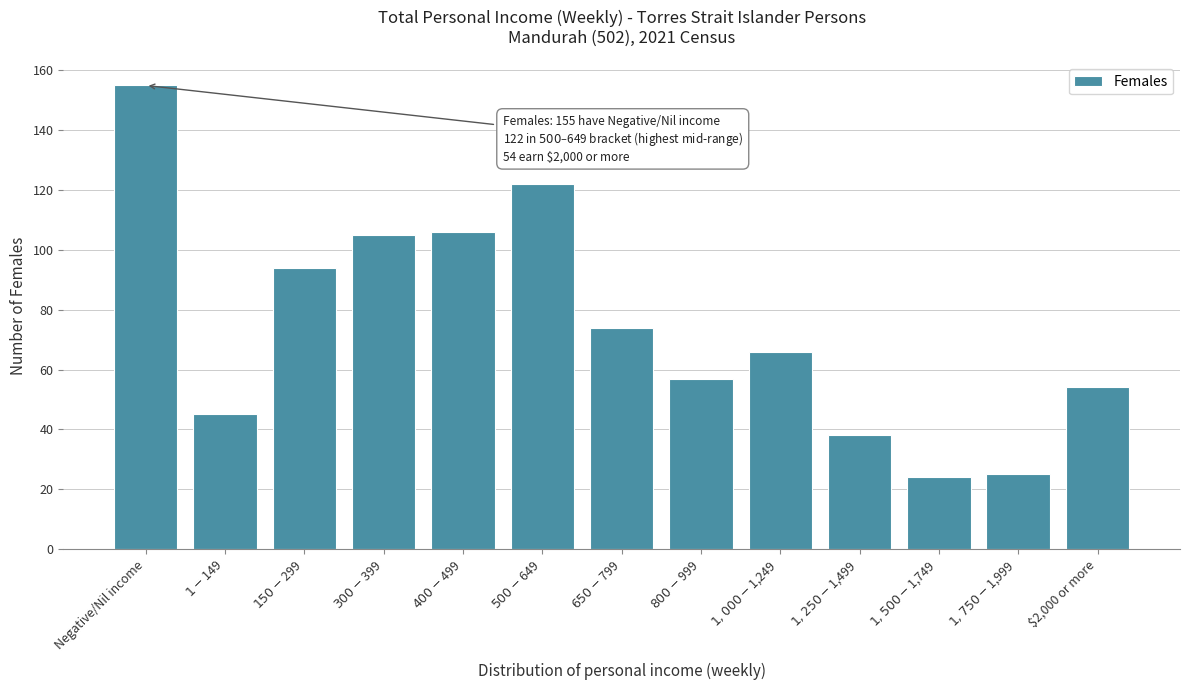

Reading right to left, transcribe all the data shown in this chart.

54	25	24	38	66	57	74	122	106	105	94	45	155